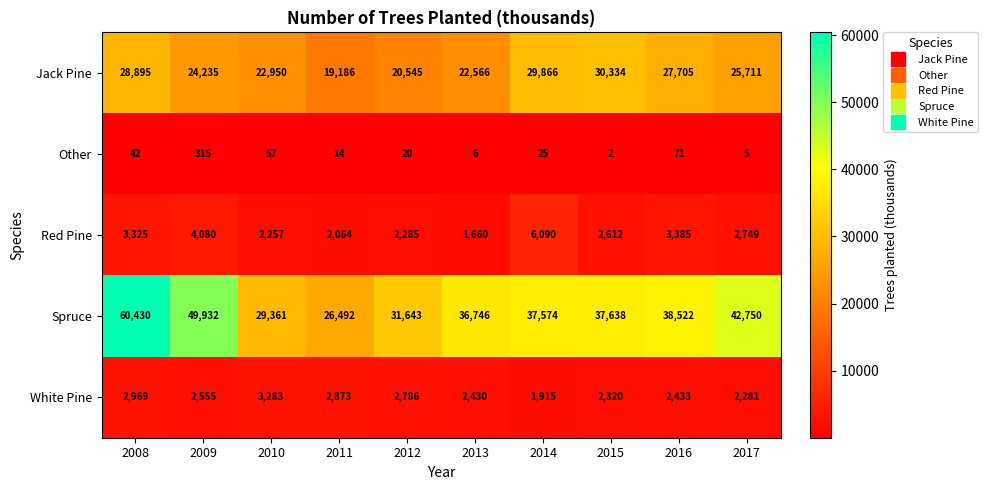

True or false: Jack Pine has a value of 30334 at 2015.

True